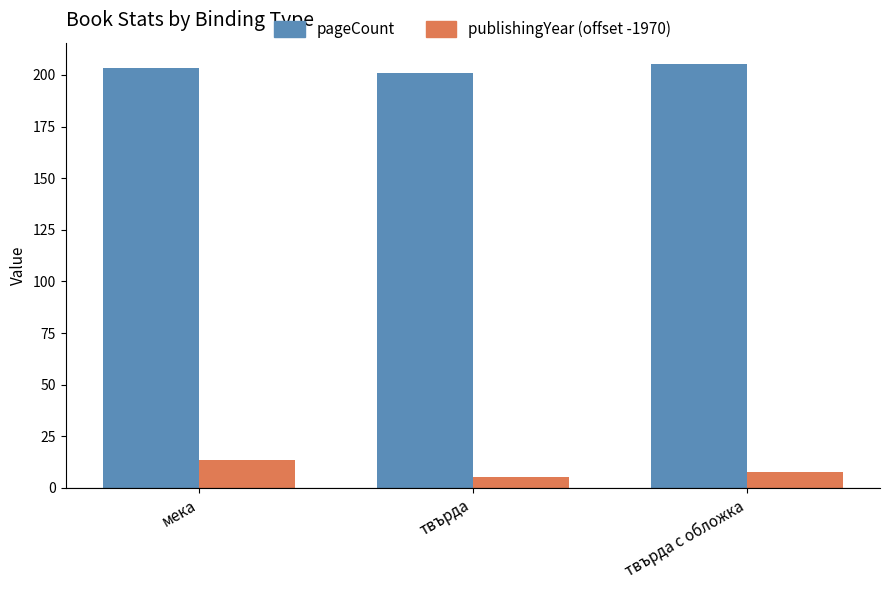

At how many categories does at least one series exceed 25?

3